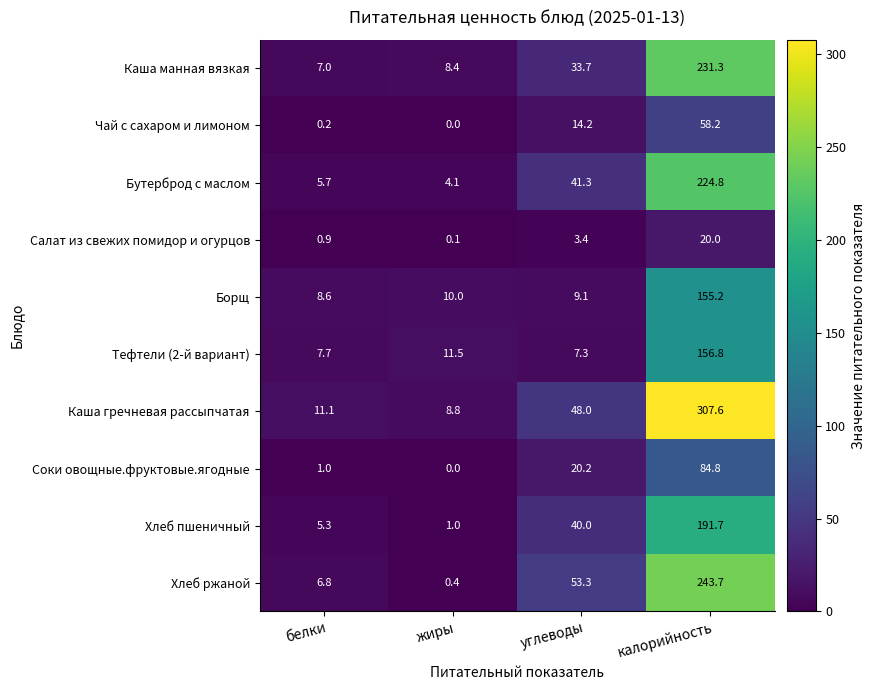

True or false: Тефтели (2-й вариант) has a value of 3.6 at углеводы.

False